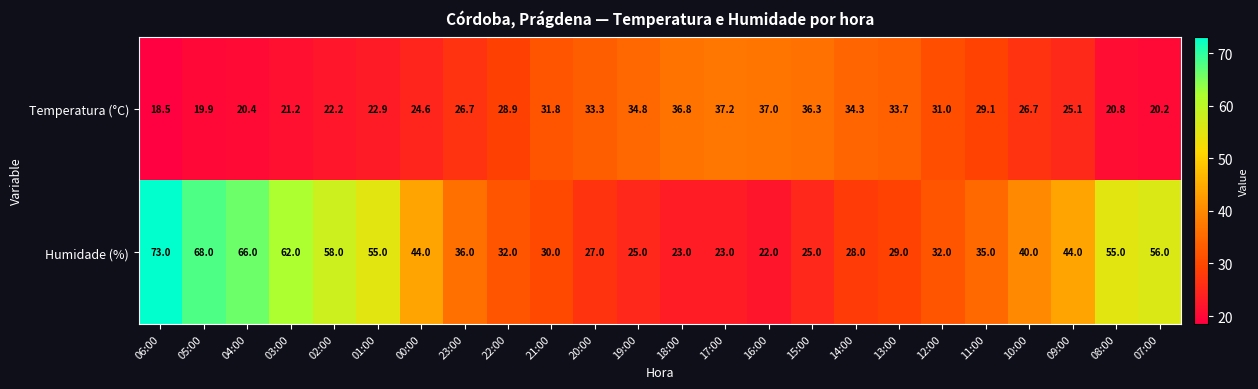

Where does the Temperatura (°C) series first go above 28?

22:00